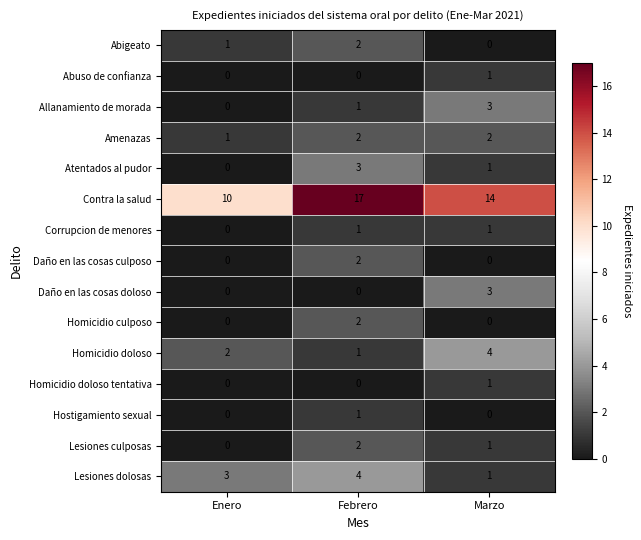

True or false: Hostigamiento sexual has a value of 1 at Febrero.

True